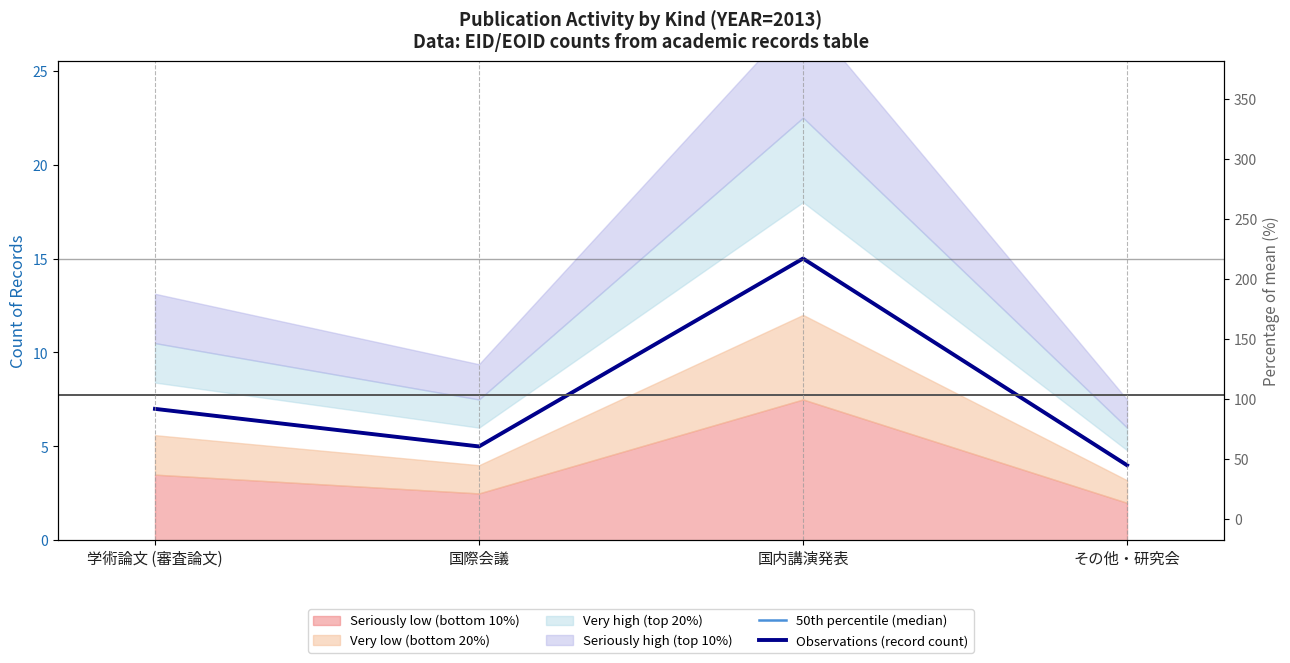

Where does the Observations (record count) series first go above 7?

国内講演発表